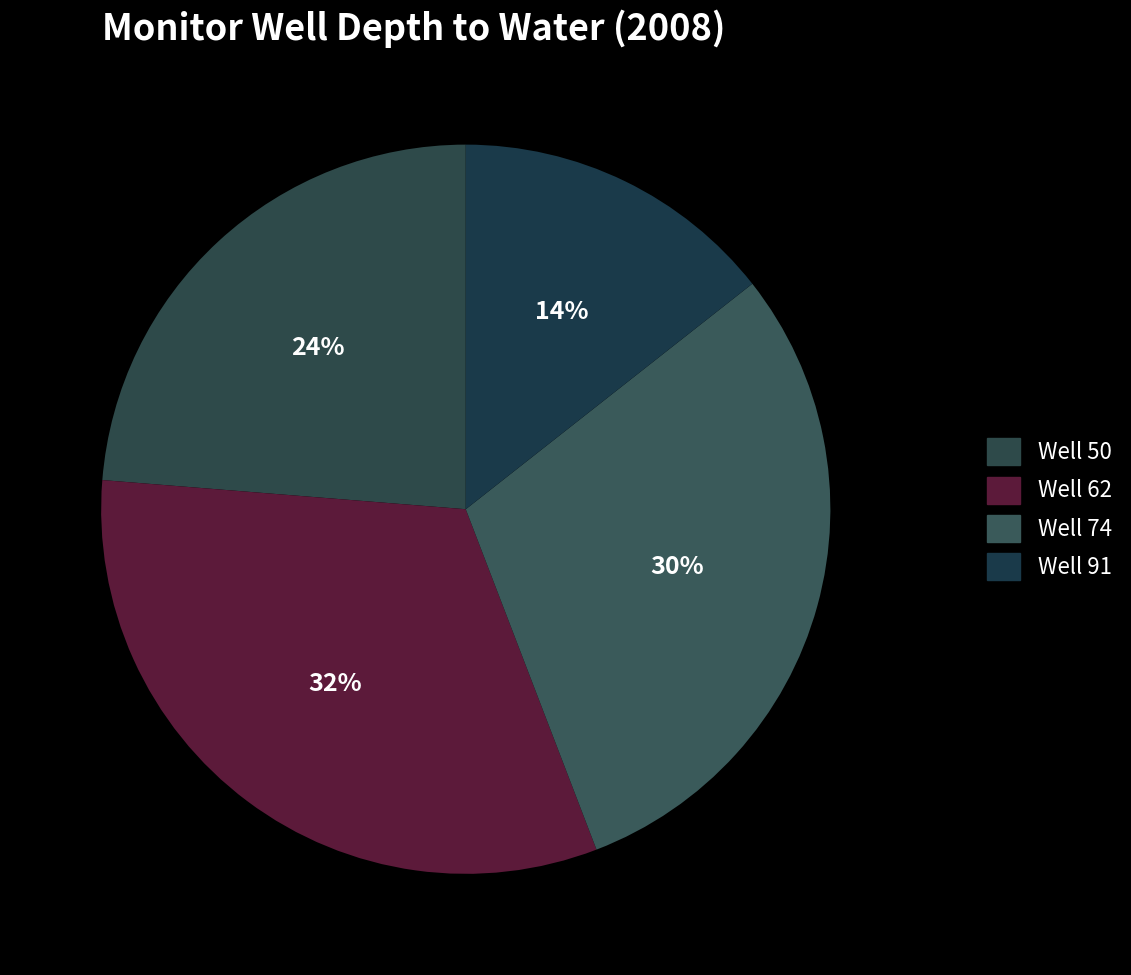

Is there any slice that represents more than half of the pie?

No